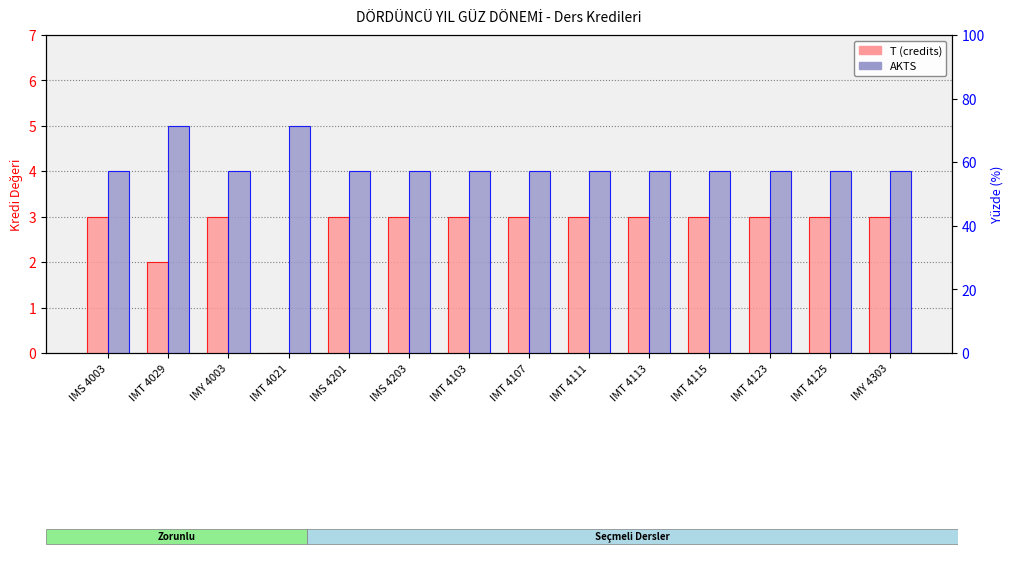

How many values in the T (credits) series are below 3?

2